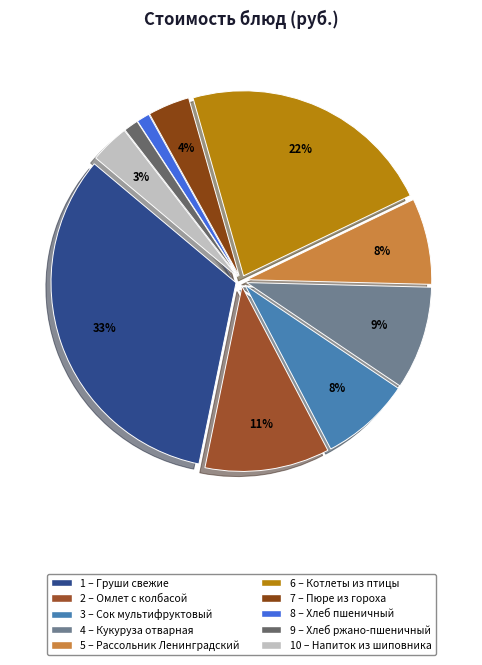

How many segments does this pie chart have?

10